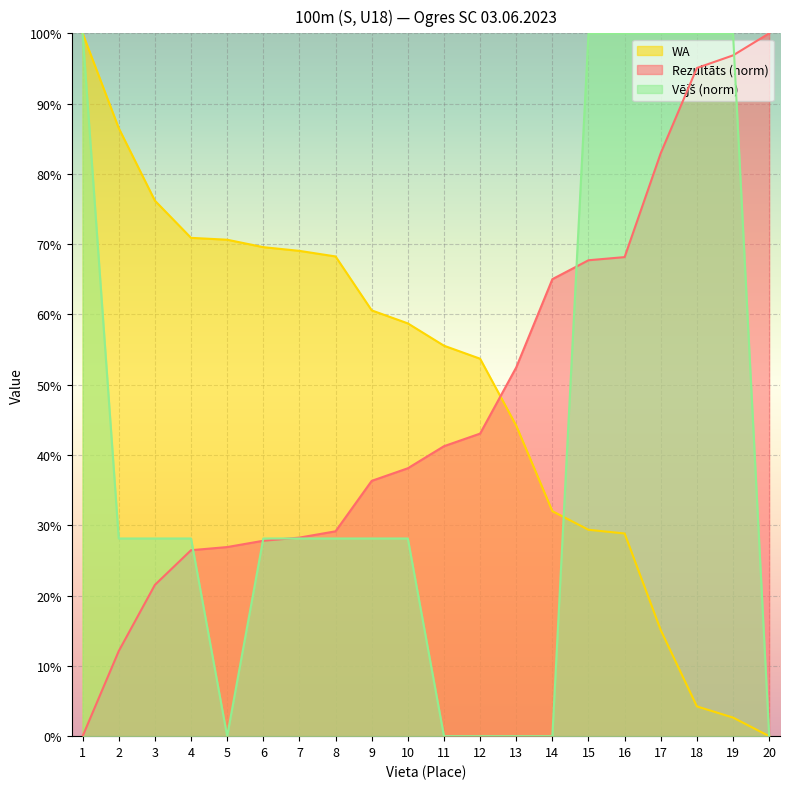

True or false: Vējš and Rezultāts intersect in this chart.

True